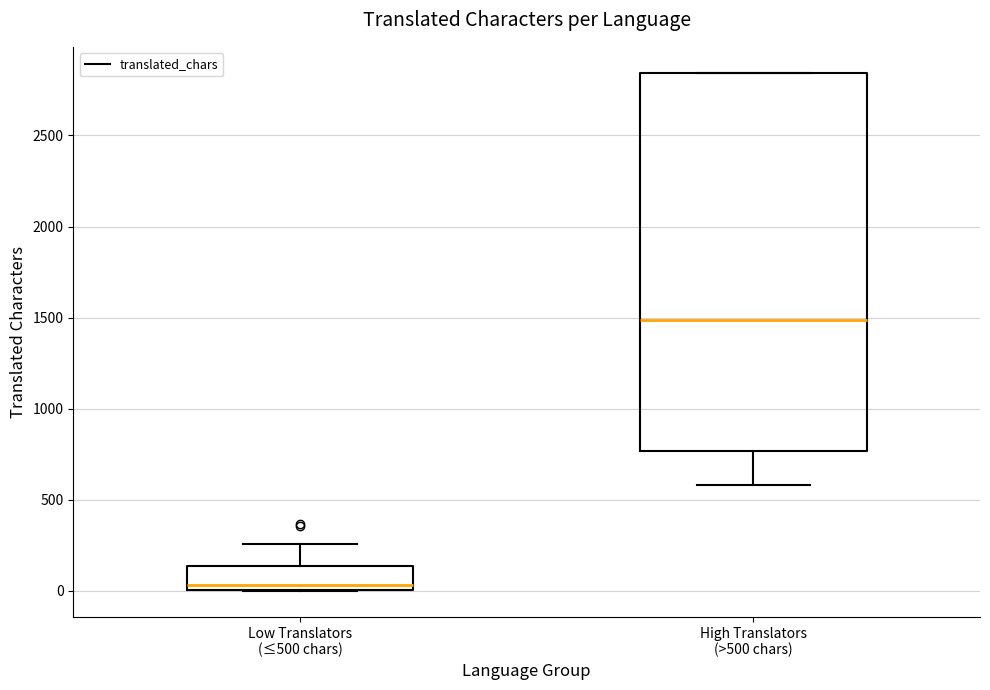

Where is the upper edge of the box for High Translators (>500 chars) on the y-axis? The values are not printed on the chart, so give them approximately, as read against the axis.

2850